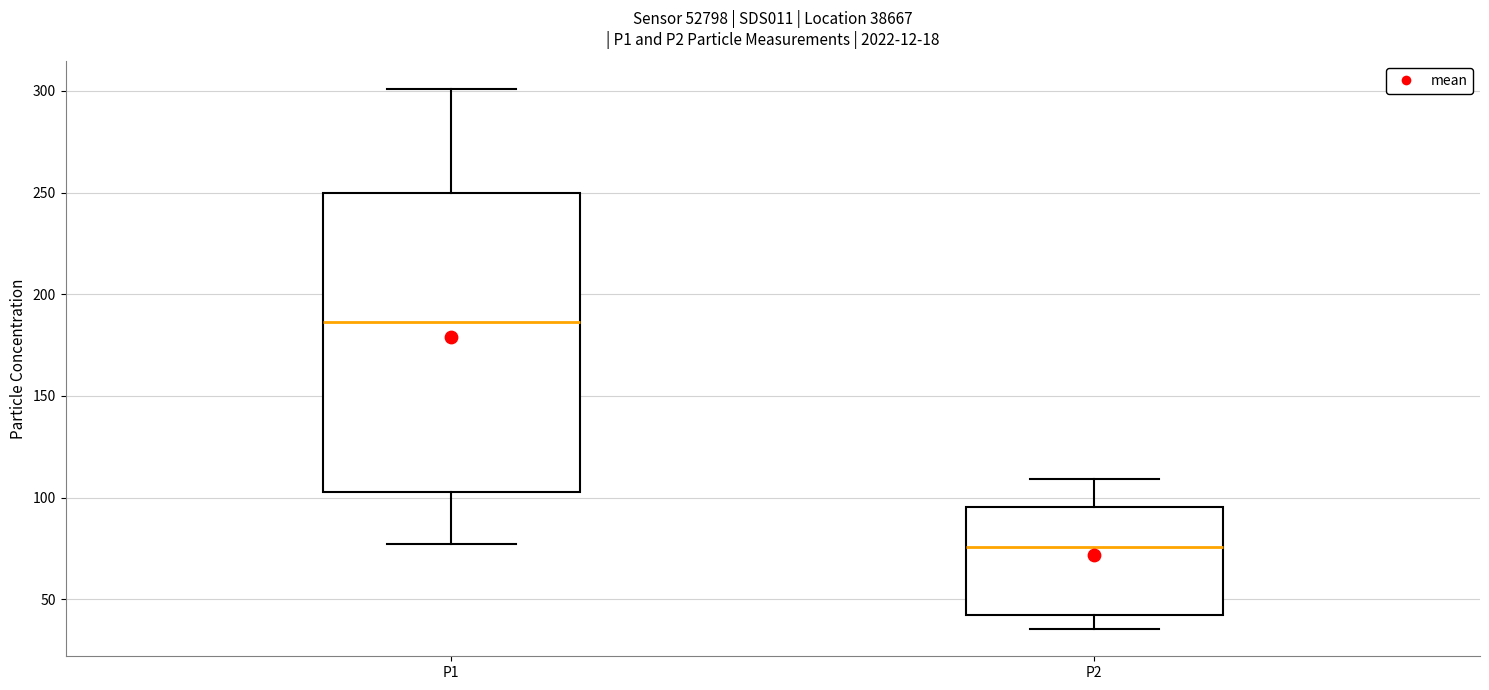

Reading left to right, read every box against the y-axis: the position of its median line, the range the box covers, and the ends of its whiskers. The values are not printed on the chart, so give them approximately, as read against the axis.

P1: median 185, box 105 to 250, whiskers 75 to 300
P2: median 75, box 40 to 95, whiskers 35 to 110